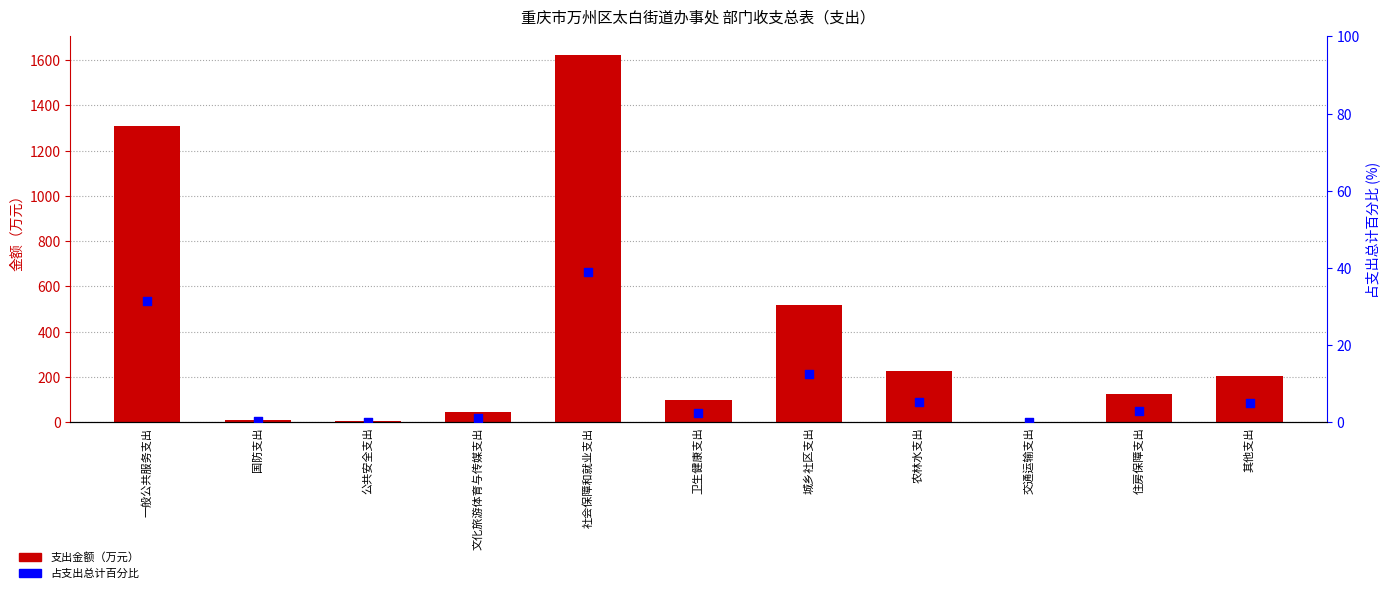

Which series has the largest total across all categories?

支出金额（万元）